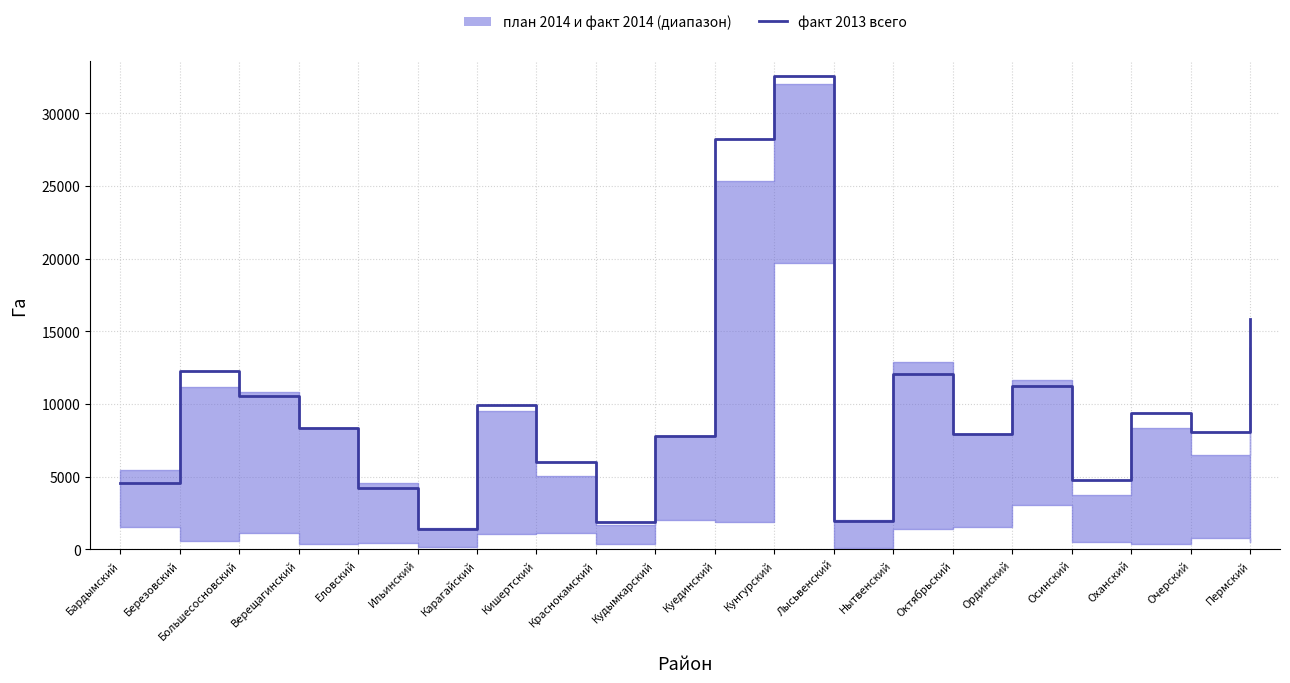

The chart shows a value of 17738 at Ординский. True or false?

False